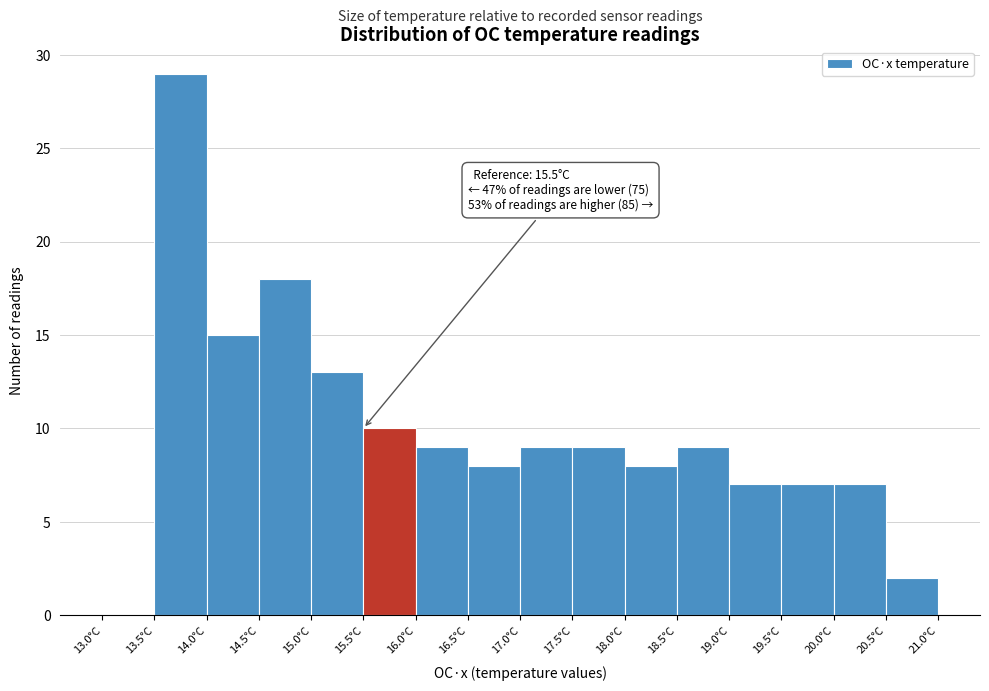

Over which range of the x-axis is the bar tallest?

13.5 to 14.0